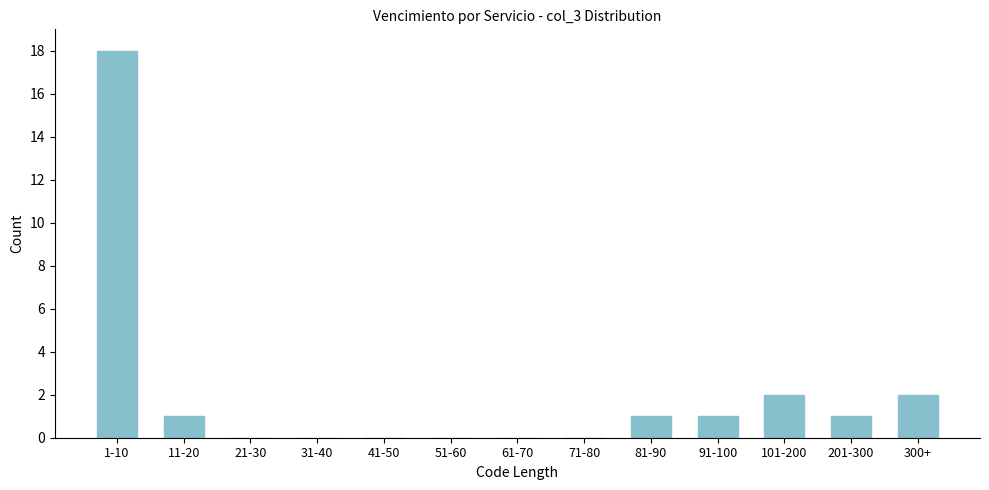

Reading right to left, list all the values displayed in this chart.

300+=2	201-300=1	101-200=2	91-100=1	81-90=1	71-80=0	61-70=0	51-60=0	41-50=0	31-40=0	21-30=0	11-20=1	1-10=18